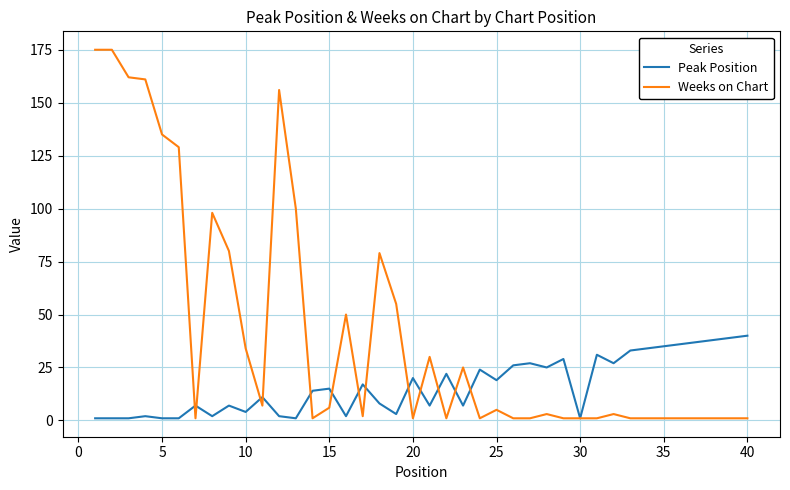

Which series has the largest range (max minus min)?

Weeks on Chart